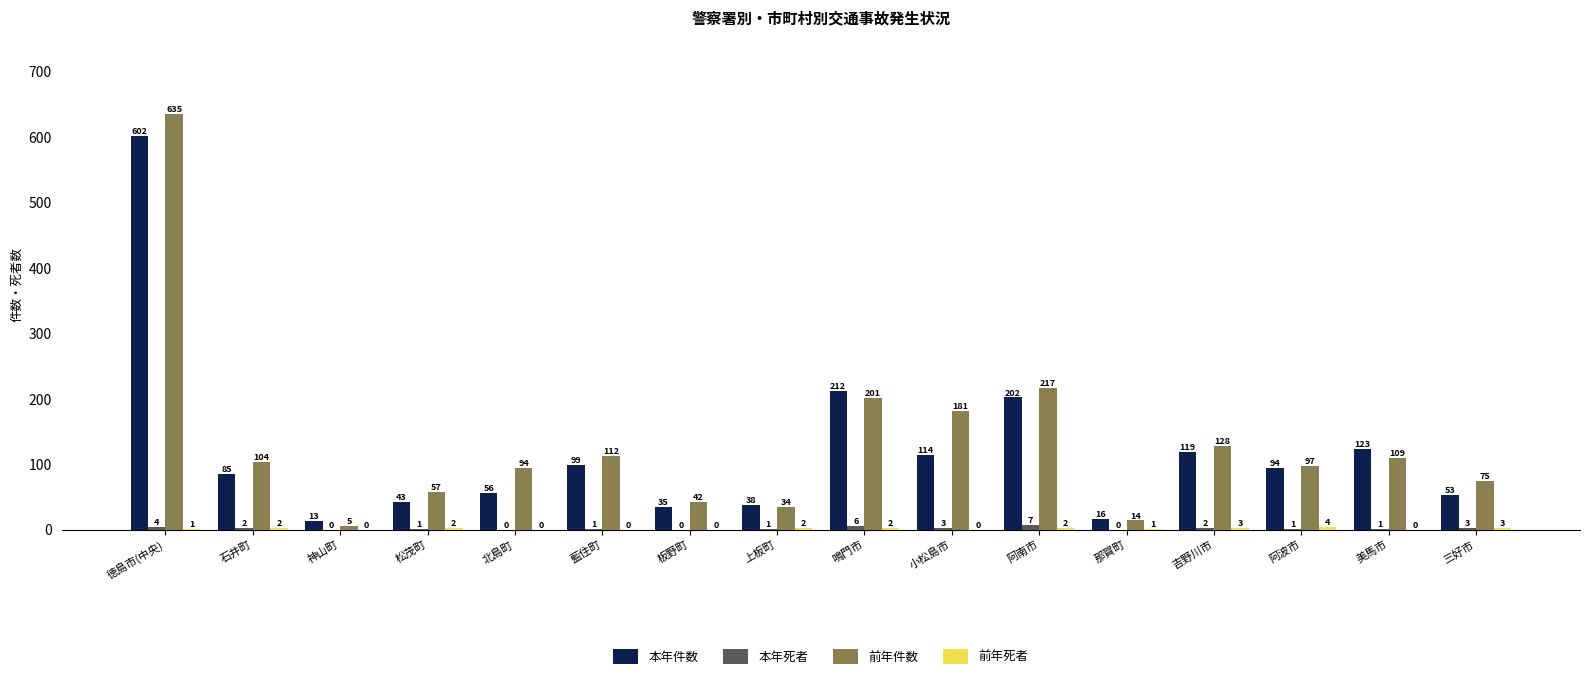

What is the maximum value shown in the chart?

635